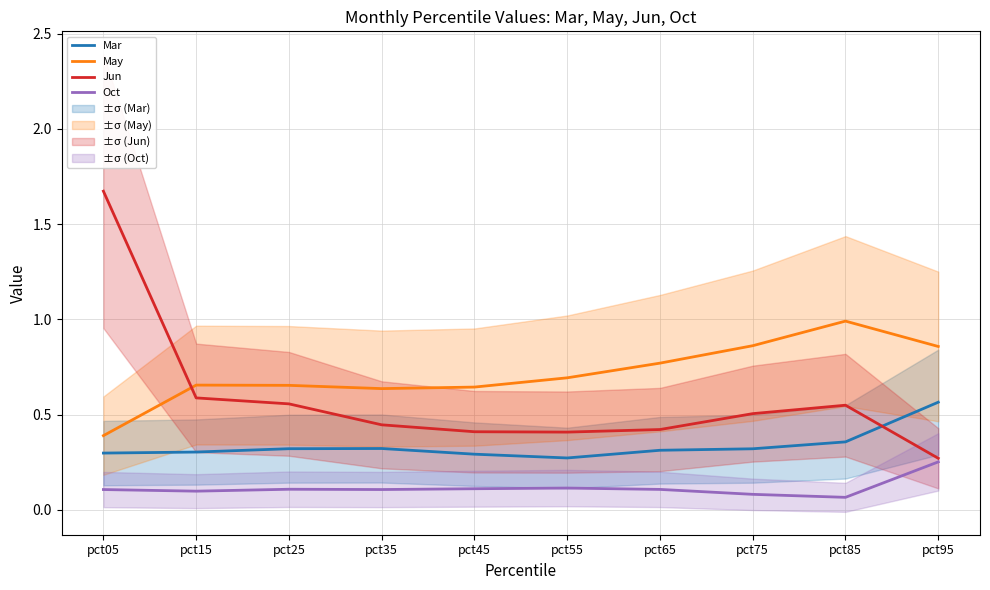

Is this an area chart (filled region under the line)?

No